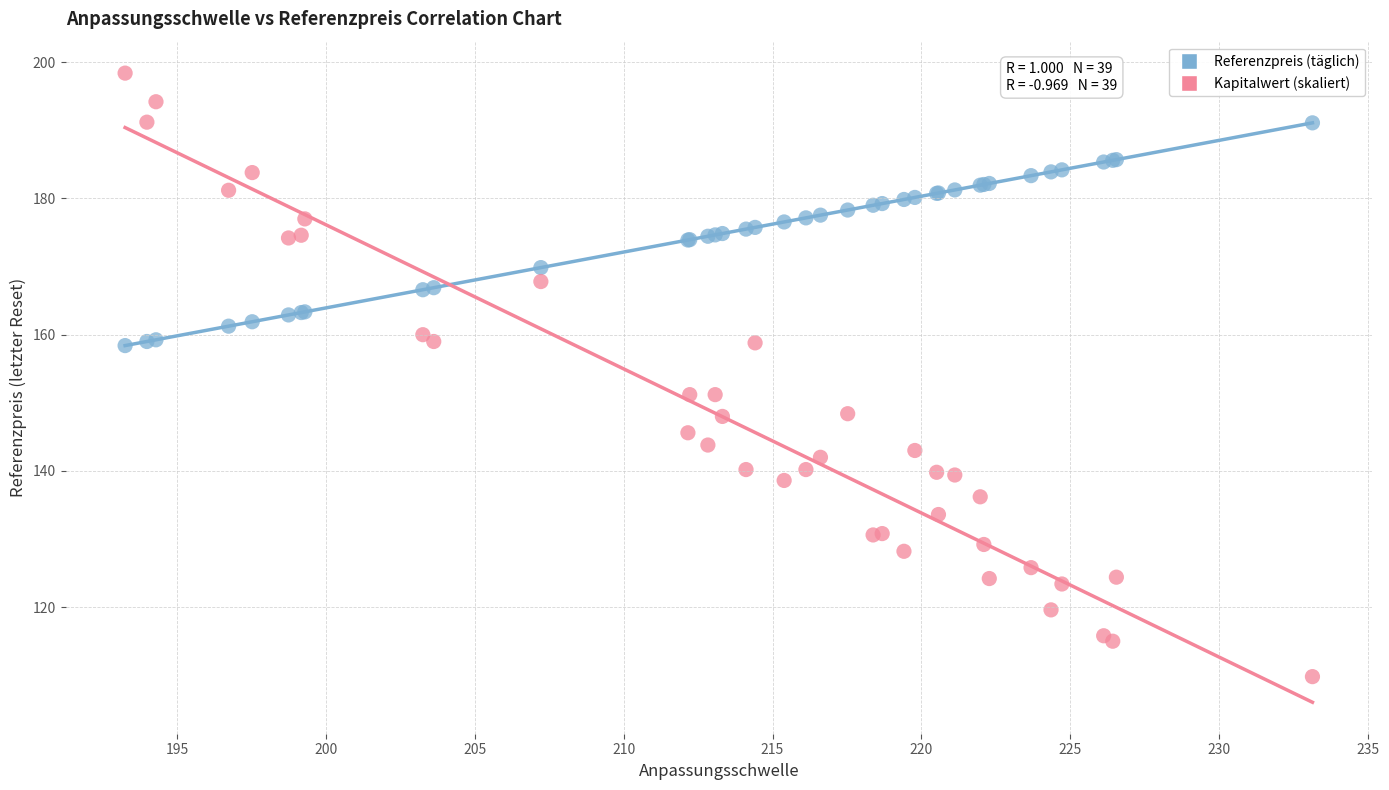

Which series has the widest spread of Y values?

Kapitalwert (skaliert)